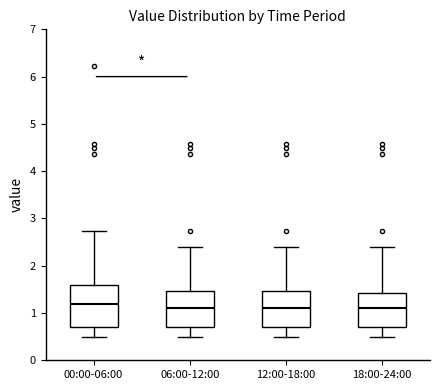

Comparing the boxes themselves (not the whiskers), which one is the tallest?

00:00-06:00